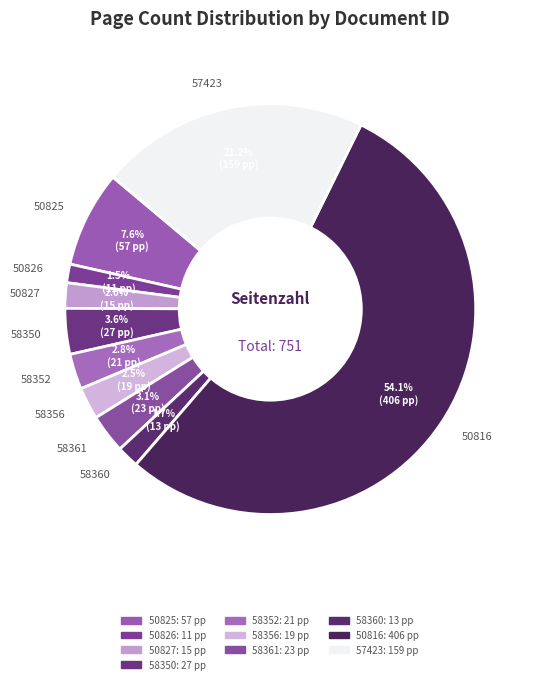

Combined, do 58361 and 50826 account for over 50%?

No